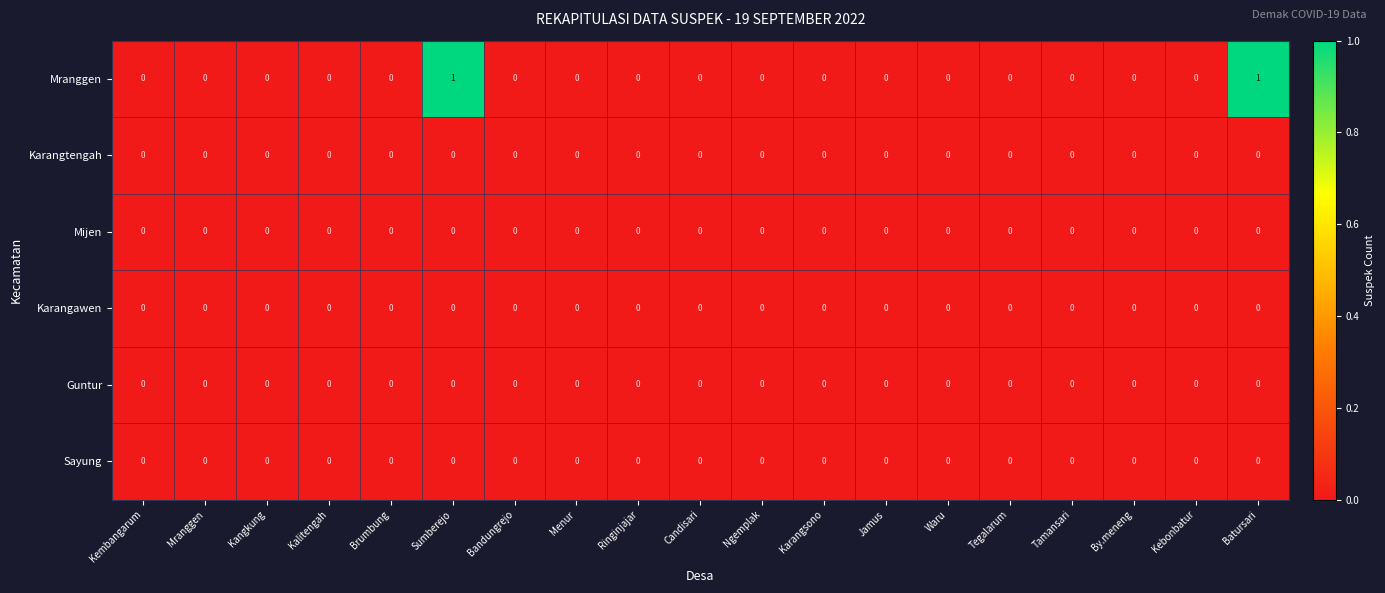

Is it true that Mranggen equals 0 at Bandungrejo?

True